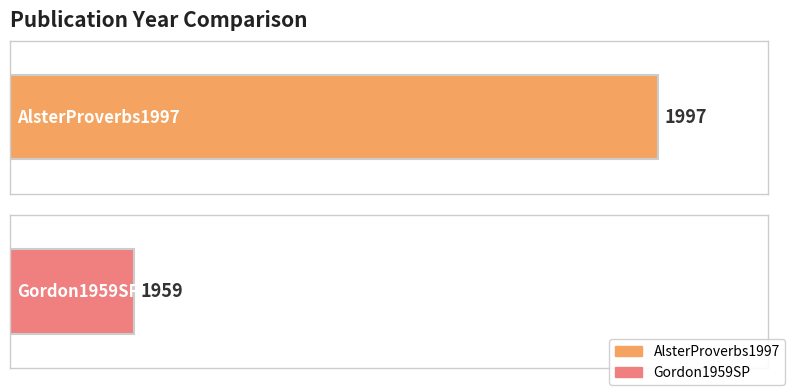

What is the difference between the values at AlsterProverbs1997 and Gordon1959SP?

38